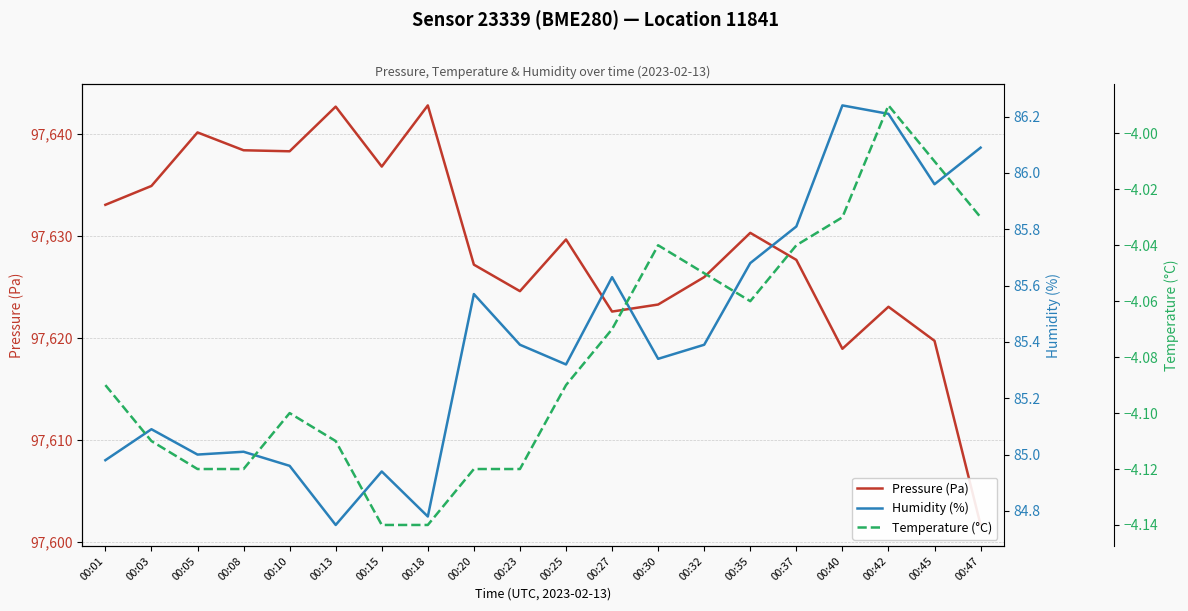

Rank the categories by Humidity (%) value from lowest to highest.

00:13, 00:18, 00:15, 00:10, 00:01, 00:05, 00:08, 00:03, 00:25, 00:30, 00:23, 00:32, 00:20, 00:27, 00:35, 00:37, 00:45, 00:47, 00:42, 00:40